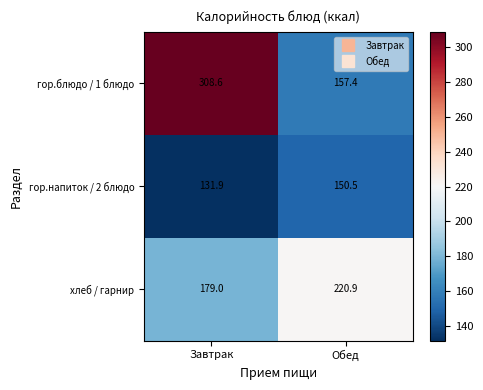

Is it true that хлеб / гарнир equals 324.9 at Обед?

False